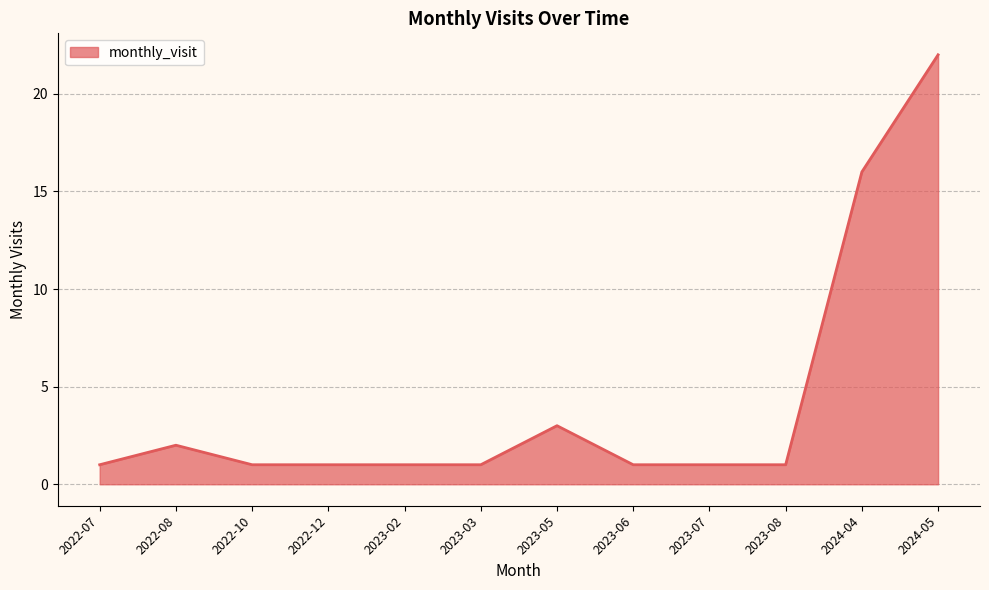

Is it true that the value at 2023-03 is 2?

False